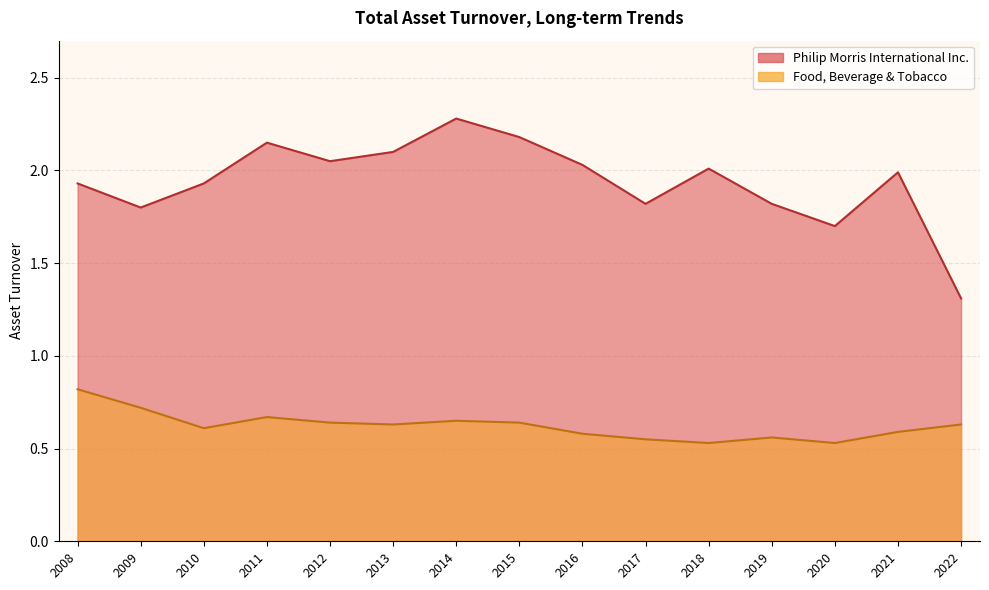

At 2020, list the series in order from largest to smallest.

Philip Morris International Inc., Food, Beverage & Tobacco